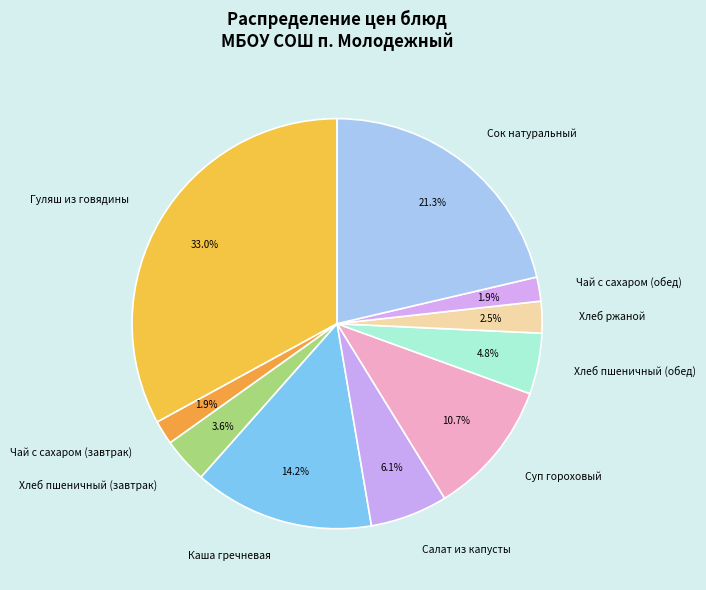

Does Чай с сахаром (завтрак) account for over 50% of the chart?

No